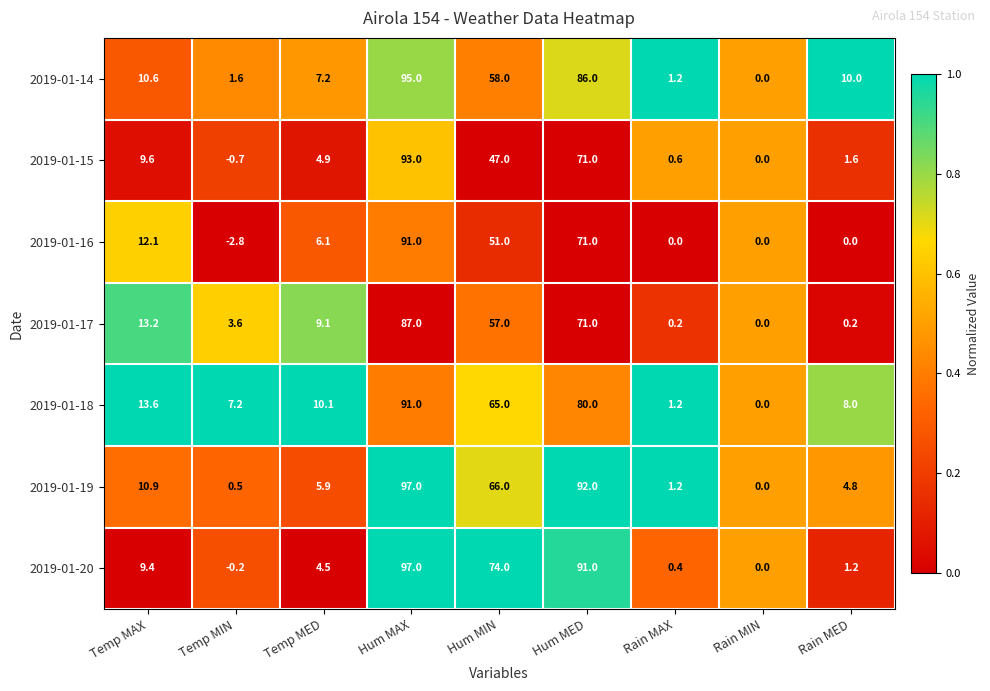

The 2019-01-18 series shows 65.0 at Hum MIN. True or false?

True